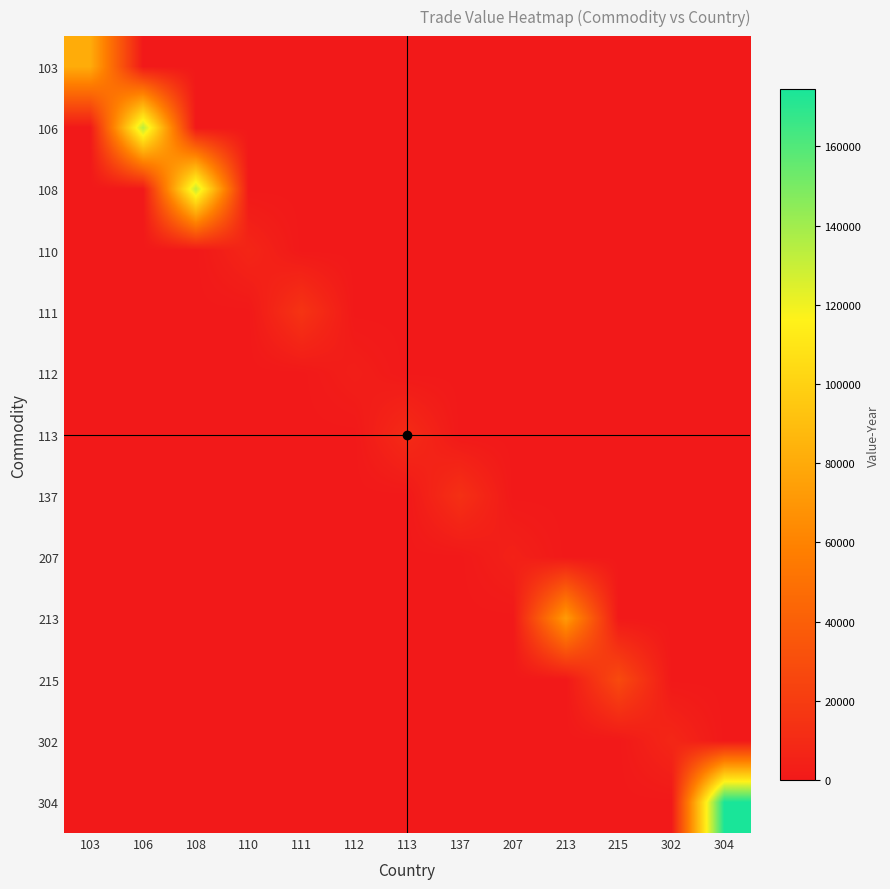

Reading right to left, what are all the values shown in this chart?

103: 304=0	302=0	215=0	213=0	207=0	137=0	113=0	112=0	111=0	110=0	108=0	106=0	103=80858
106: 304=0	302=0	215=0	213=0	207=0	137=0	113=0	112=0	111=0	110=0	108=0	106=133597	103=0
108: 304=0	302=0	215=0	213=0	207=0	137=0	113=0	112=0	111=0	110=0	108=131470	106=0	103=0
110: 304=0	302=0	215=0	213=0	207=0	137=0	113=0	112=0	111=0	110=7145	108=0	106=0	103=0
111: 304=0	302=0	215=0	213=0	207=0	137=0	113=0	112=0	111=15185	110=0	108=0	106=0	103=0
112: 304=0	302=0	215=0	213=0	207=0	137=0	113=0	112=3233	111=0	110=0	108=0	106=0	103=0
113: 304=0	302=0	215=0	213=0	207=0	137=0	113=10160	112=0	111=0	110=0	108=0	106=0	103=0
137: 304=0	302=0	215=0	213=0	207=0	137=13062	113=0	112=0	111=0	110=0	108=0	106=0	103=0
207: 304=0	302=0	215=0	213=0	207=4640	137=0	113=0	112=0	111=0	110=0	108=0	106=0	103=0
213: 304=0	302=0	215=0	213=72457	207=0	137=0	113=0	112=0	111=0	110=0	108=0	106=0	103=0
215: 304=0	302=0	215=27865	213=0	207=0	137=0	113=0	112=0	111=0	110=0	108=0	106=0	103=0
302: 304=0	302=7899	215=0	213=0	207=0	137=0	113=0	112=0	111=0	110=0	108=0	106=0	103=0
304: 304=174445	302=0	215=0	213=0	207=0	137=0	113=0	112=0	111=0	110=0	108=0	106=0	103=0